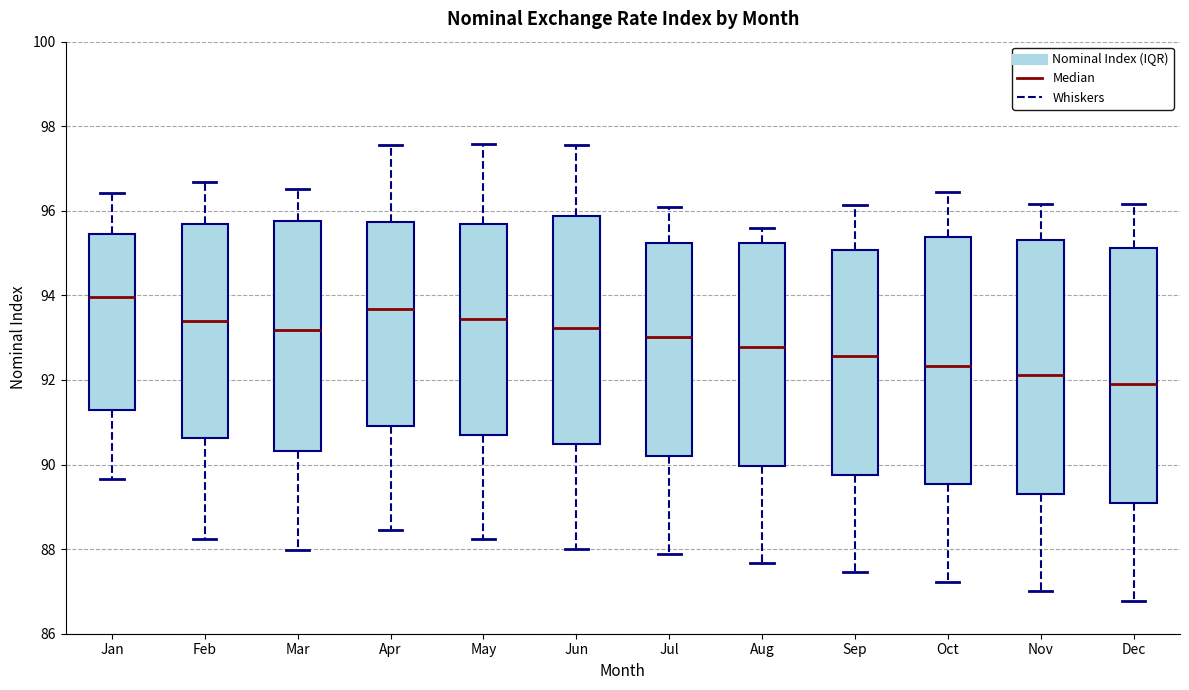

Which box has the highest median line?

Jan